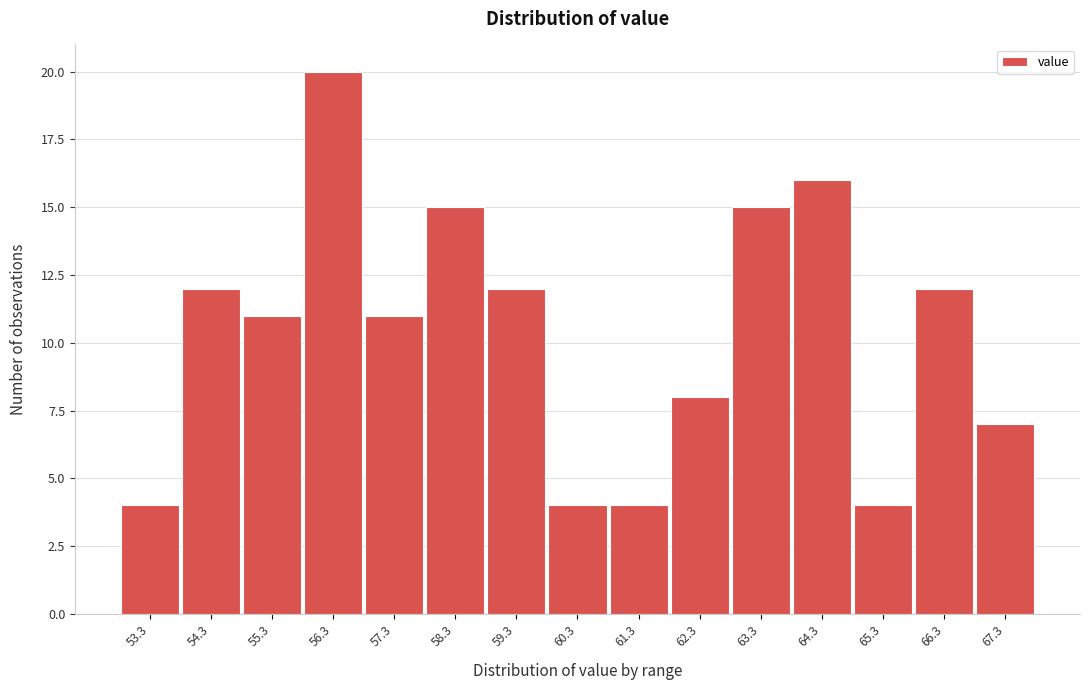

Reading left to right, transcribe all the data shown in this chart.

53.3=4	54.3=12	55.3=11	56.3=20	57.3=11	58.3=15	59.3=12	60.3=4	61.3=4	62.3=8	63.3=15	64.3=16	65.3=4	66.3=12	67.3=7